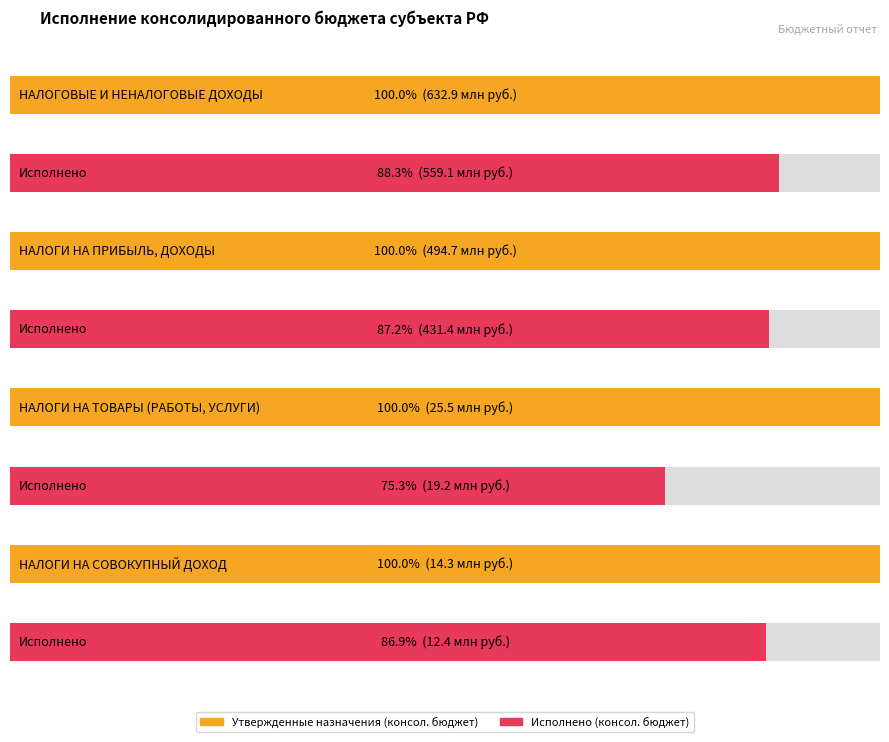

What position from the left is НАЛОГИ НА ТОВАРЫ (РАБОТЫ, УСЛУГИ)?

3